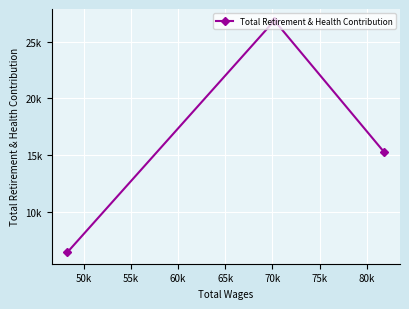

Count the number of categories in the chart.

3